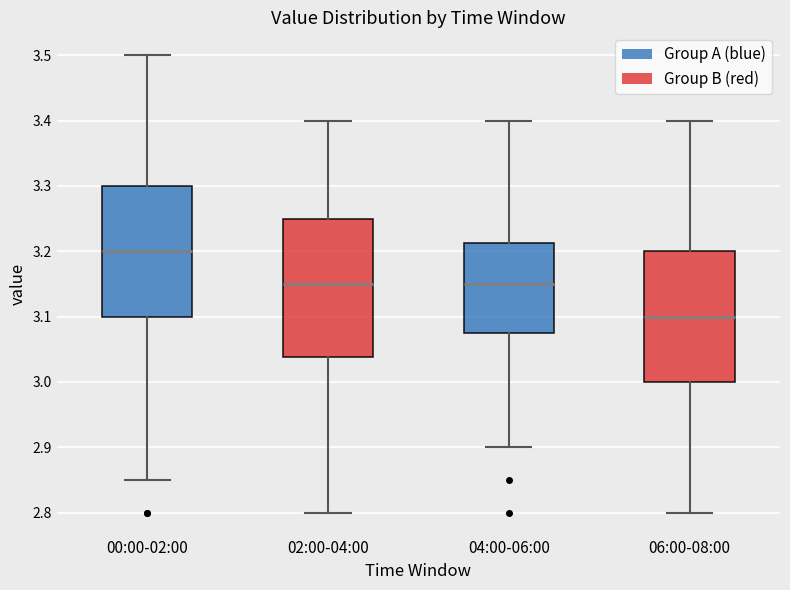

Which box's median line is the lowest?

06:00-08:00